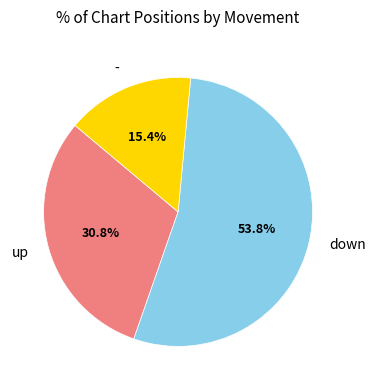

To the nearest percent, what portion does - represent?

15%